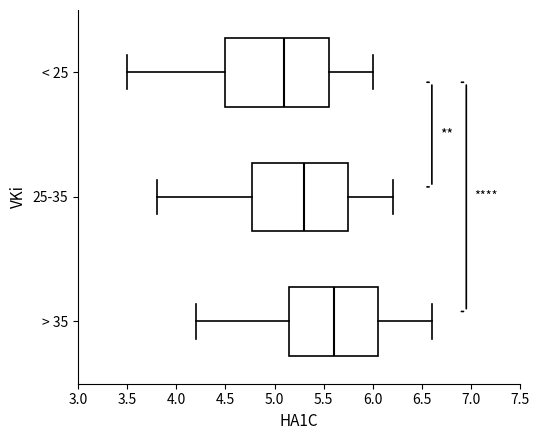

Where does the left whisker of the box for < 25 end on the x-axis? The values are not printed on the chart, so give them approximately, as read against the axis.

3.50